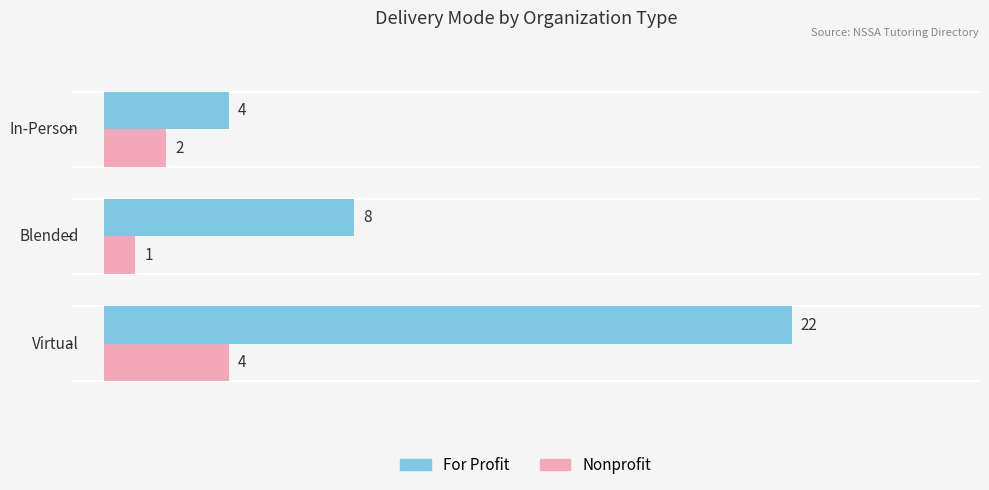

Count the number of categories in the chart.

3